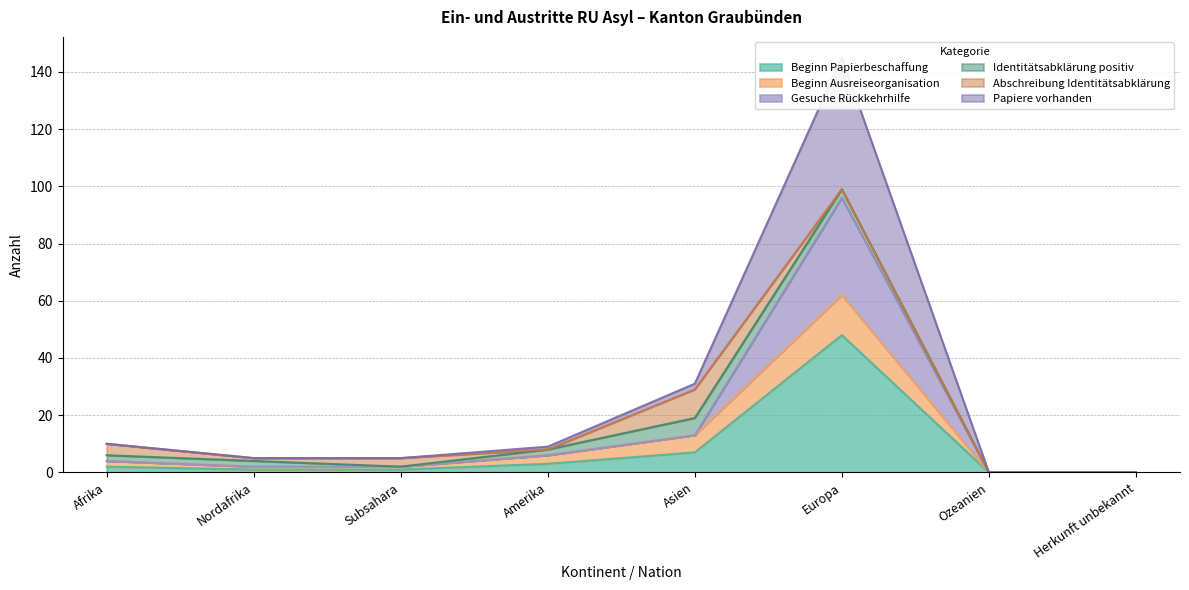

What is the difference between the Beginn Ausreiseorganisation values at Asien and Ozeanien?

29